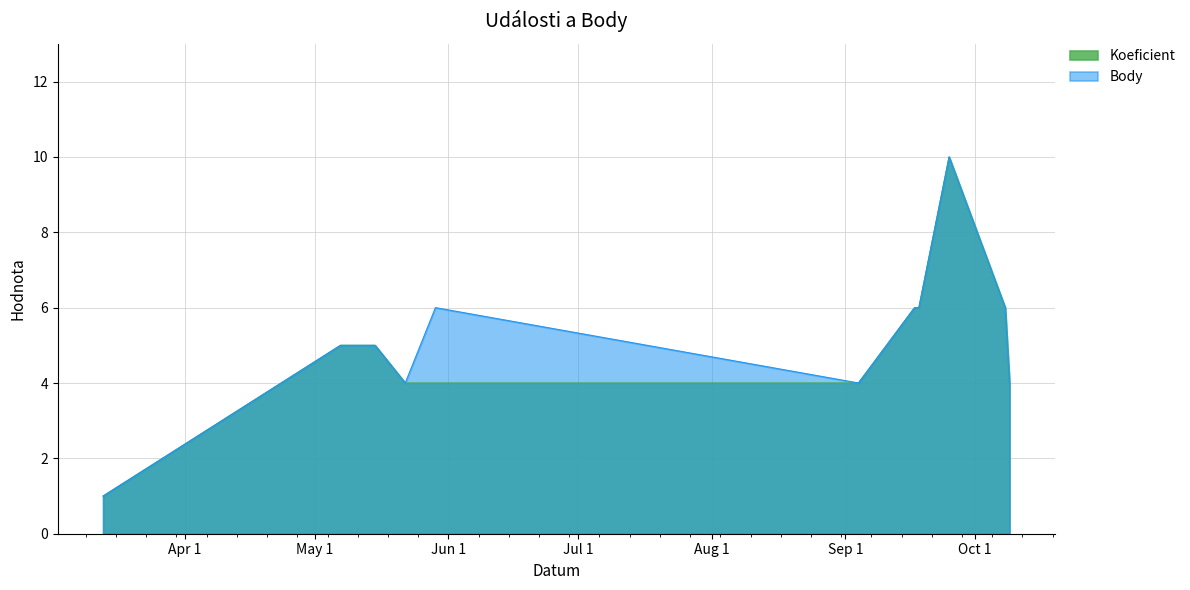

How many Koeficient values are between 4 and 6?

10